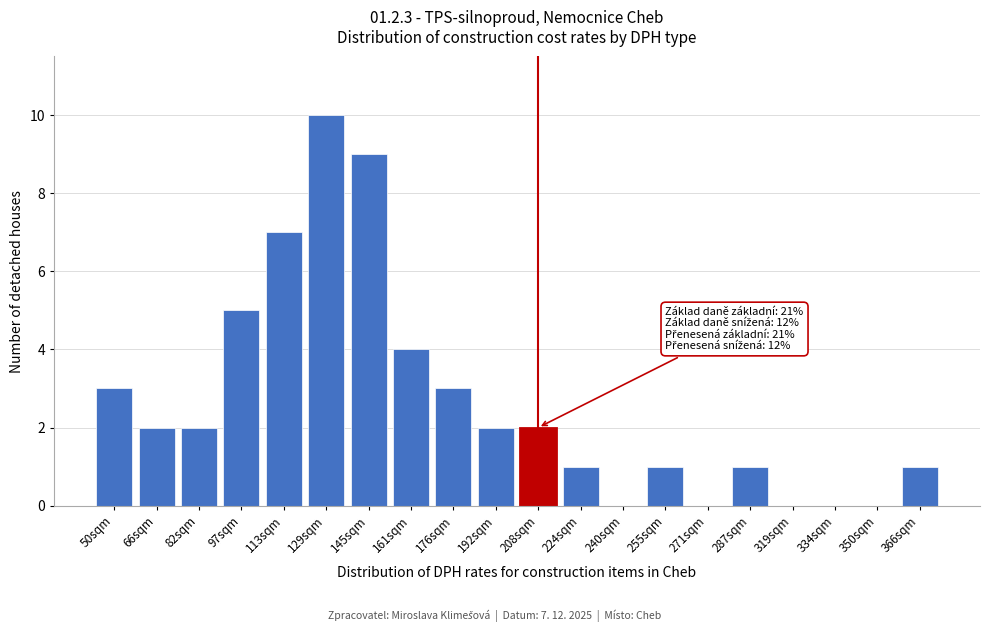

Reading left to right, extract all data points from this chart.

50sqm=3	66sqm=2	82sqm=2	97sqm=5	113sqm=7	129sqm=10	145sqm=9	161sqm=4	176sqm=3	192sqm=2	208sqm=2	224sqm=1	240sqm=0	255sqm=1	271sqm=0	287sqm=1	319sqm=0	334sqm=0	350sqm=0	366sqm=1